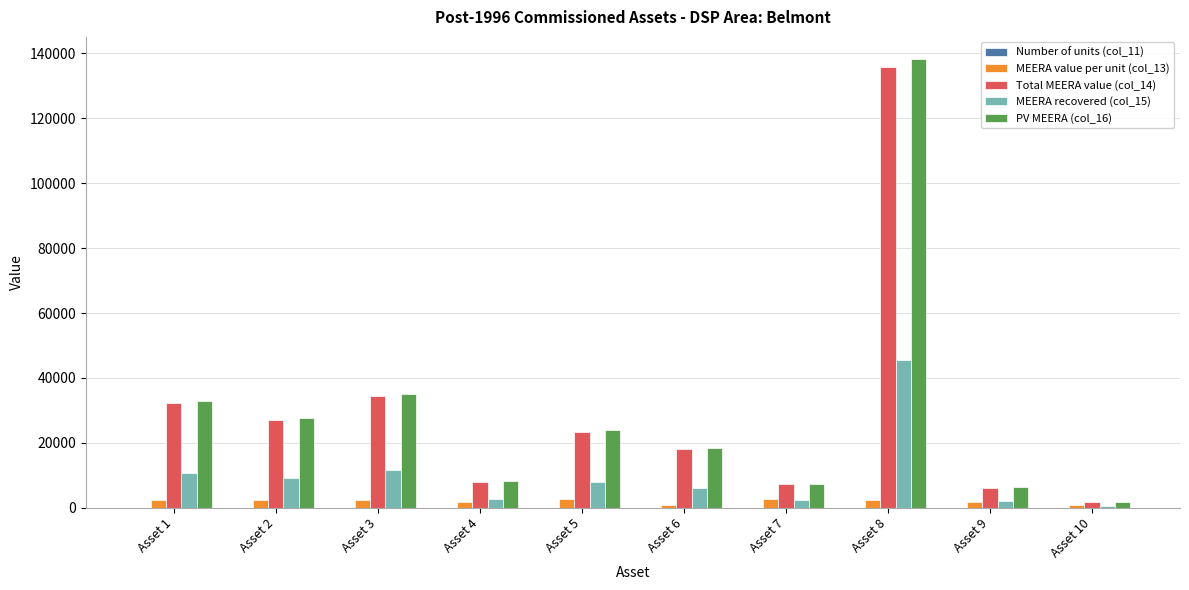

Which series changed the most between Asset 1 and Asset 8?

PV MEERA (col_16)